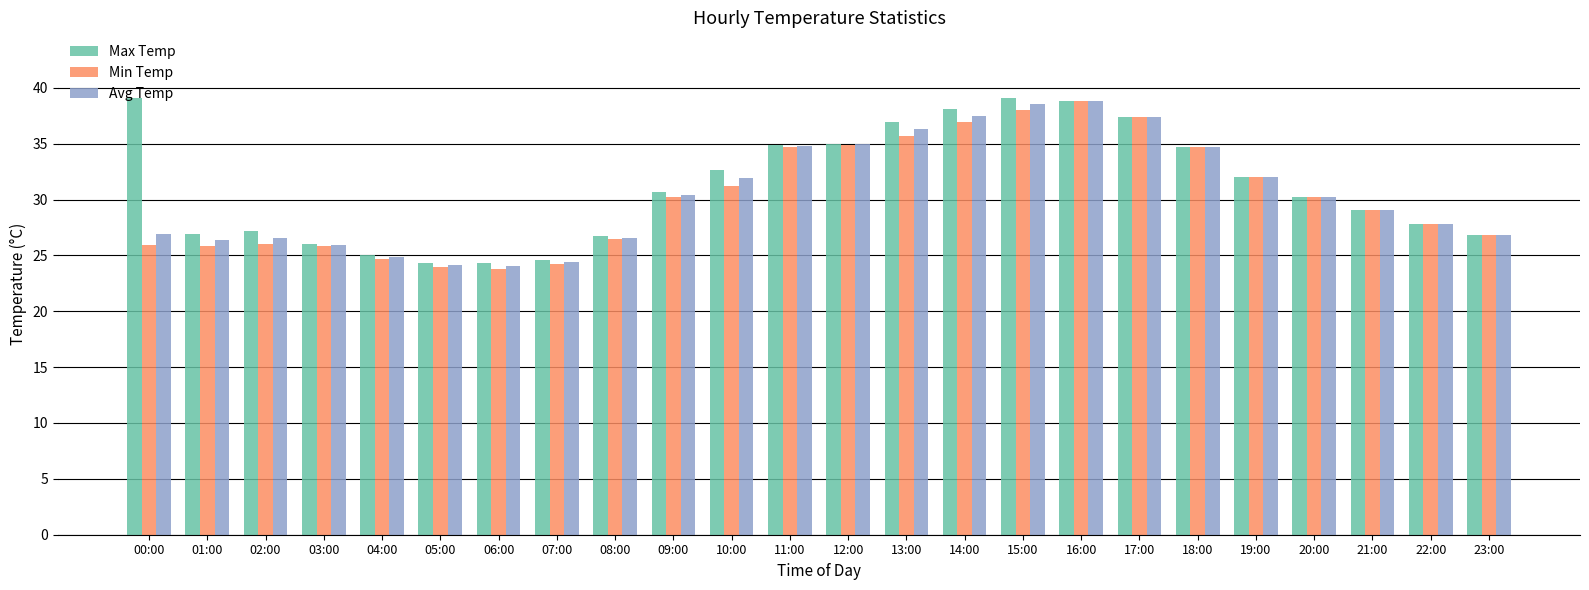

True or false: Min Temp has a value of 13.3 at 21:00.

False